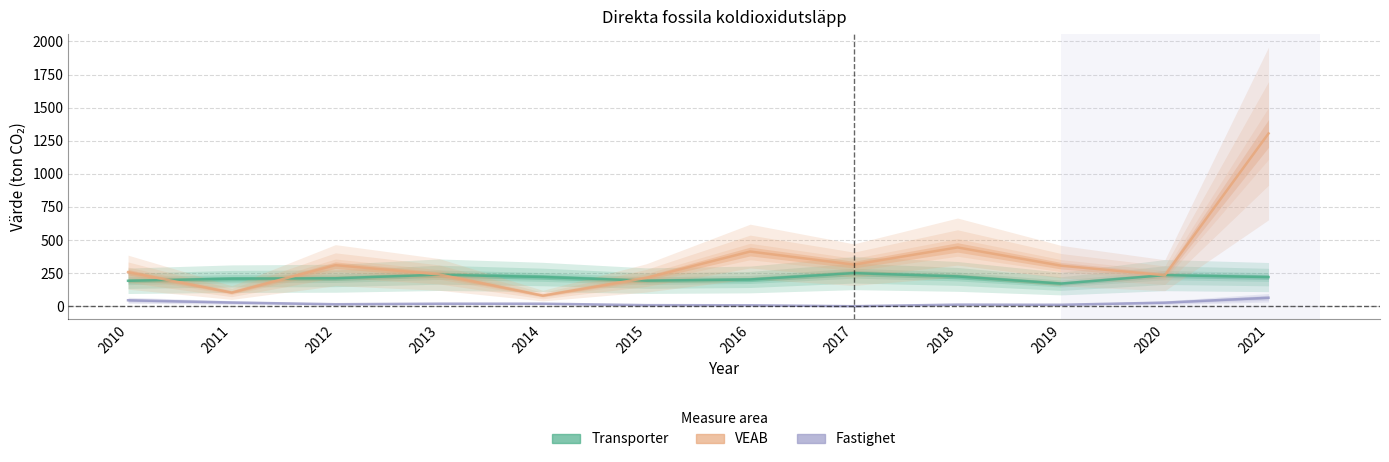

Which series has the widest spread of values?

VEAB